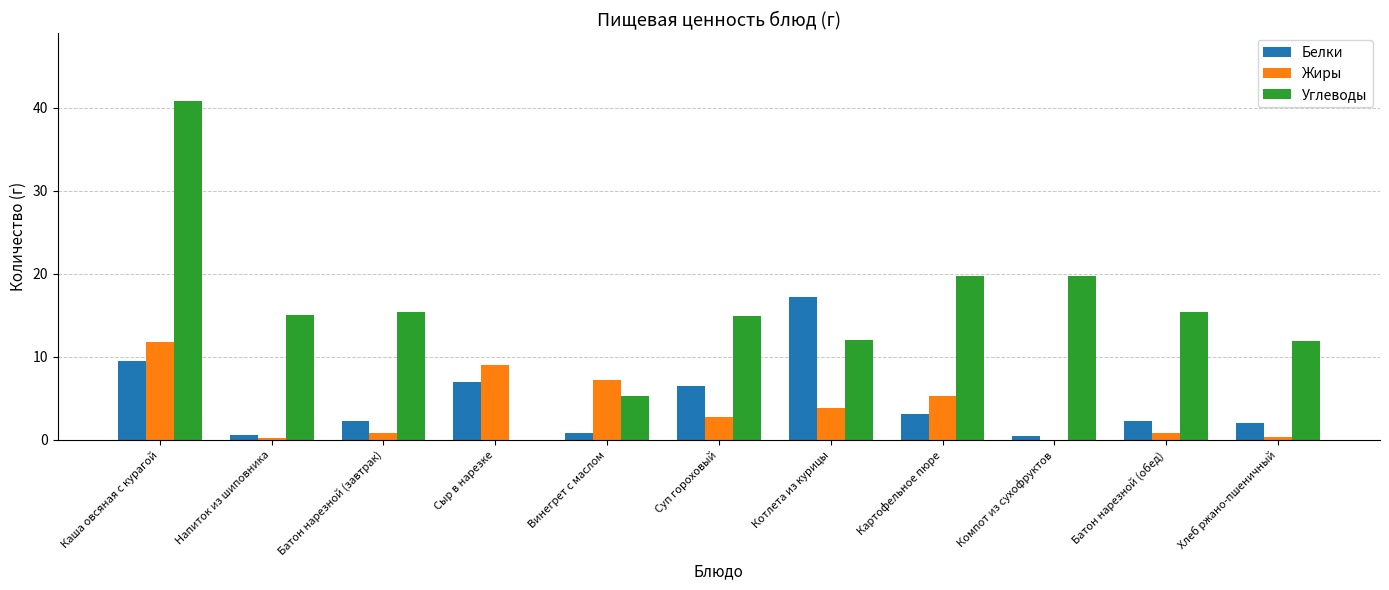

Where does the Жиры series first go above 2?

Каша овсяная с курагой